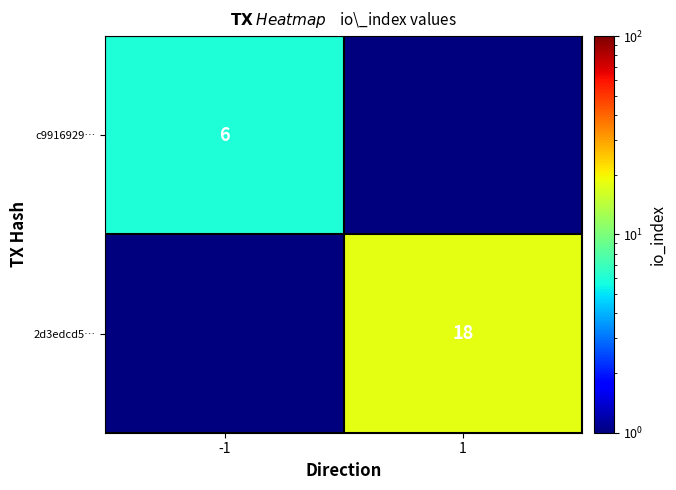

The value of 2d3edcd5… at 1 is 24.5. True or false?

False